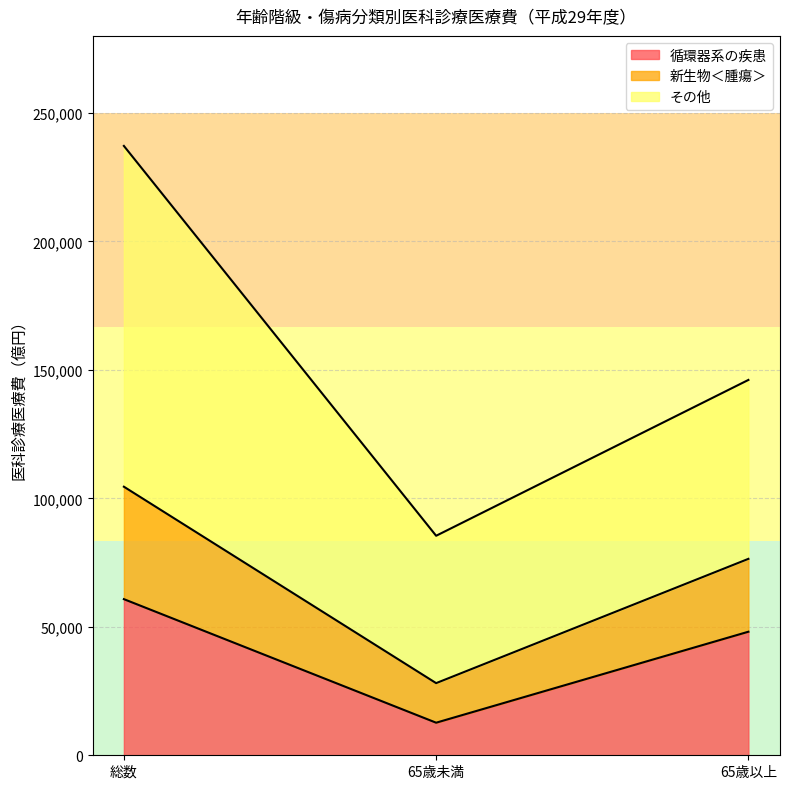

The value of 循環器系の疾患 at 65歳以上 is 75368. True or false?

False